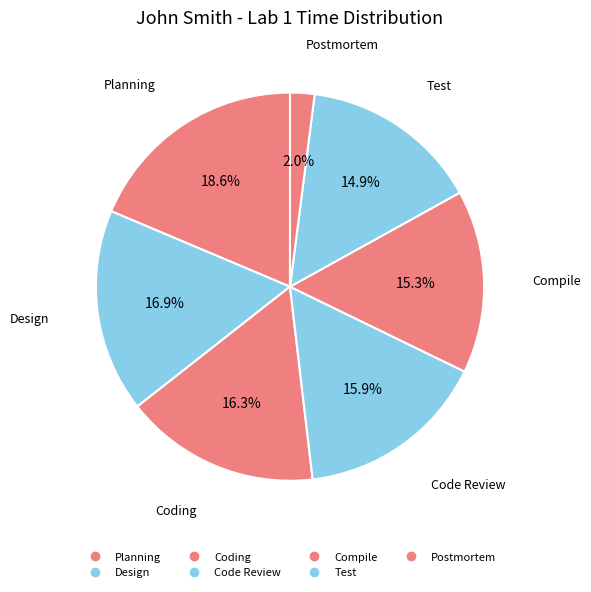

How many segments does this pie chart have?

7